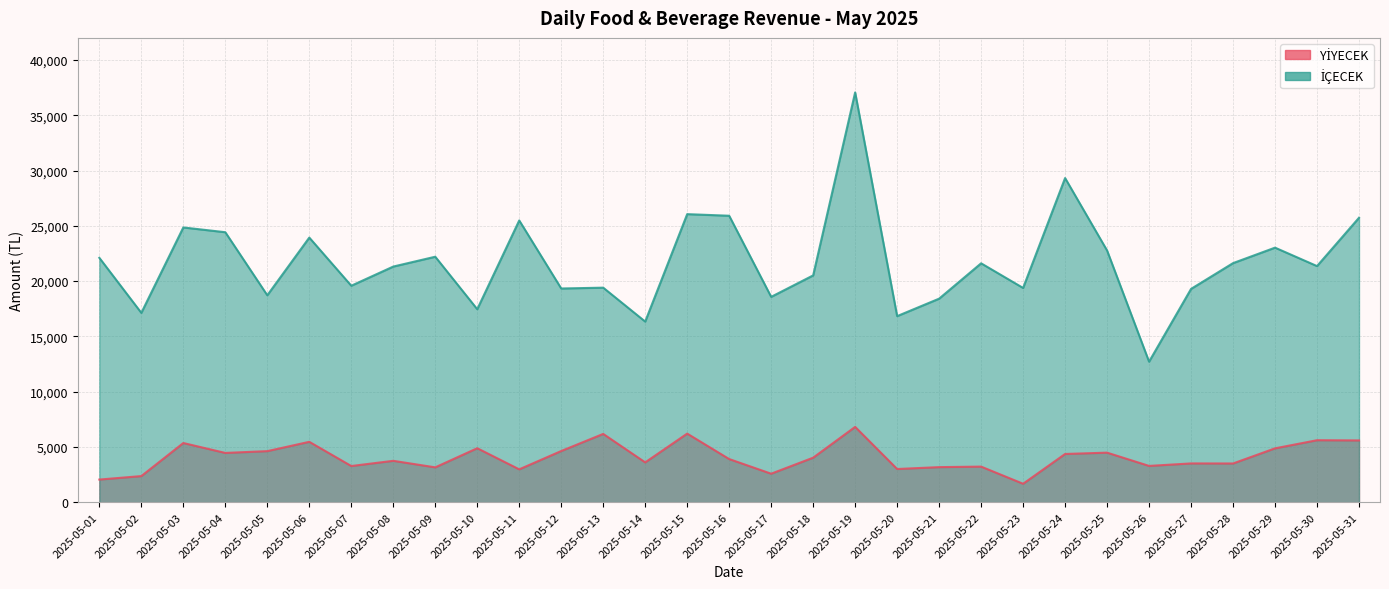

True or false: İÇECEK and YİYECEK intersect in this chart.

False